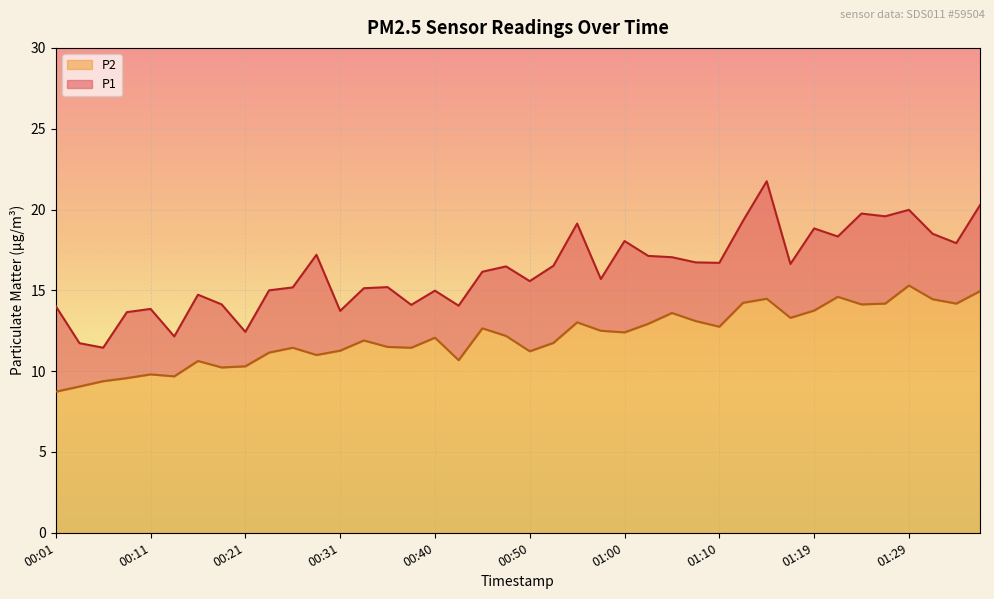

Rank the series at 00:33 from lowest to highest value.

P2, P1